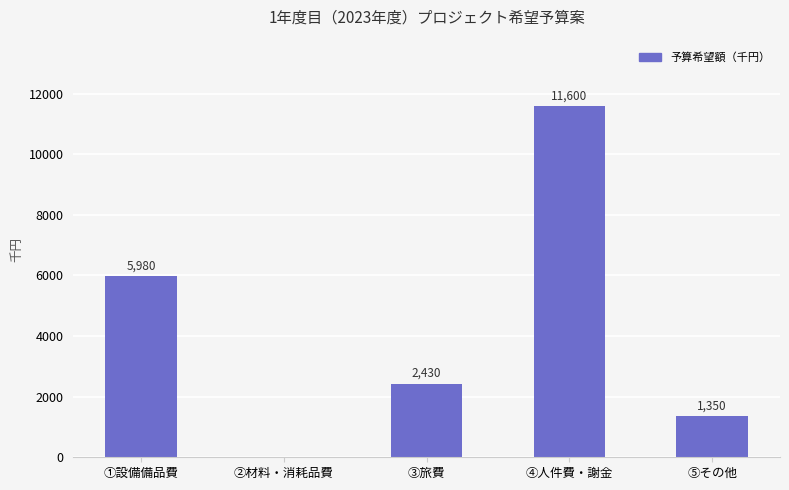

Reading left to right, transcribe all the data shown in this chart.

5980	0	2430	11600	1350